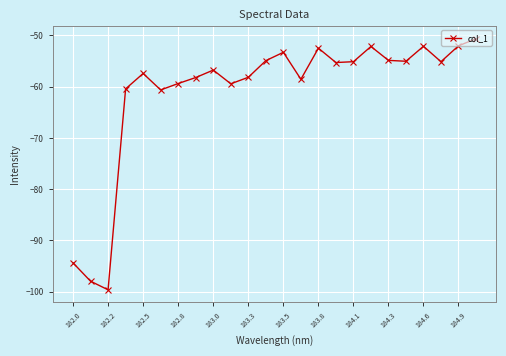

True or false: the data has more than 2 interior local peaks.

True